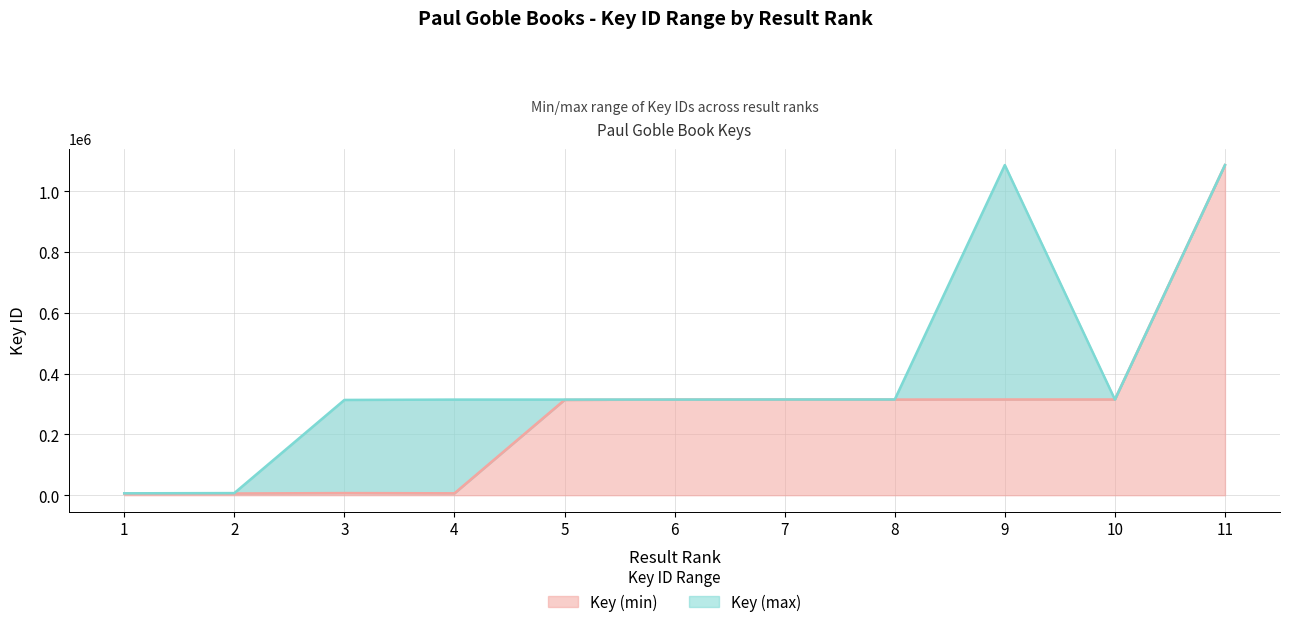

True or false: Key (max) and Key (min) intersect in this chart.

False